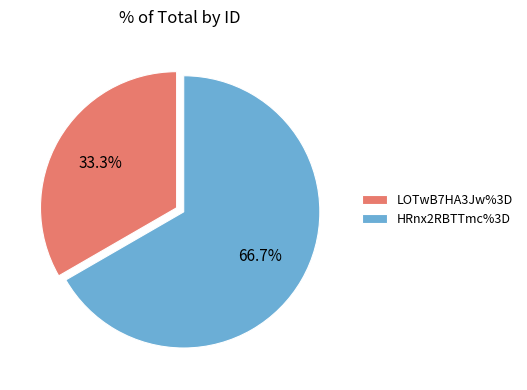

Rank the categories by value from highest to lowest.

HRnx2RBTTmc%3D, LOTwB7HA3Jw%3D